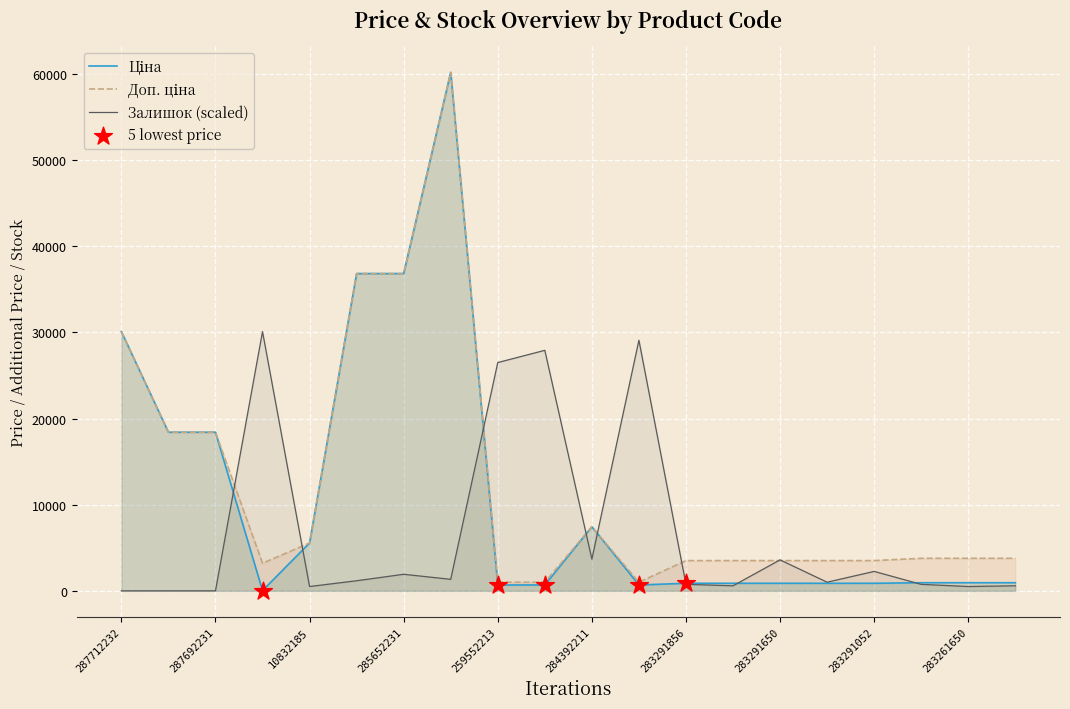

What is the spread (max minus min) of values at 285652231?

34918.5